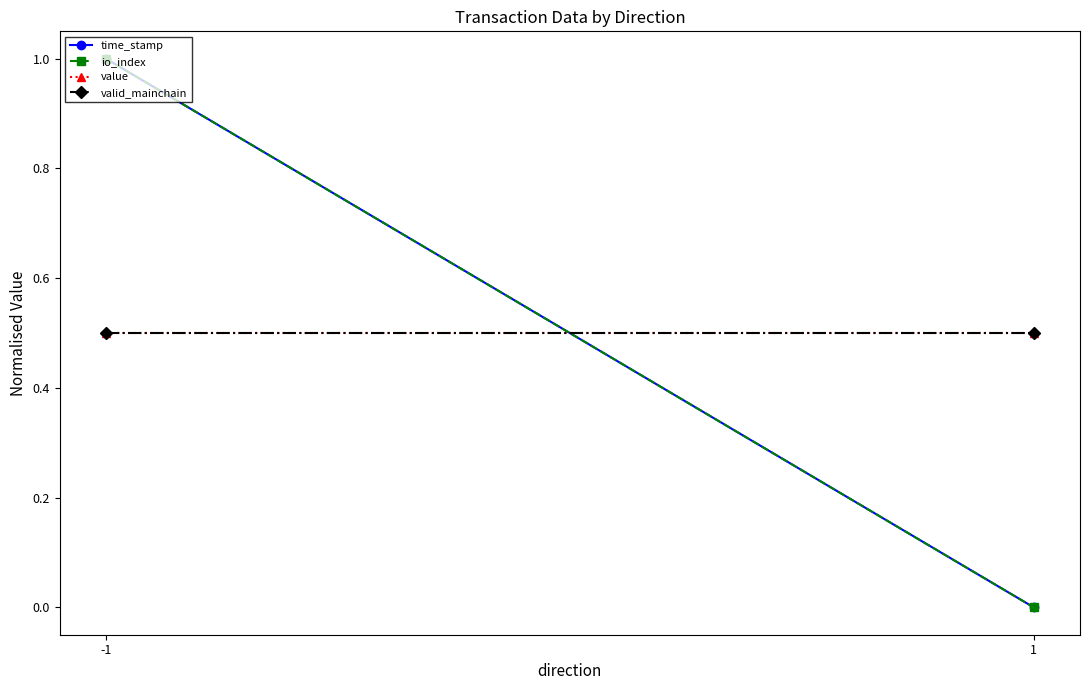

Reading left to right, extract all data points from this chart.

time_stamp: -1=1.0	1=0.0
io_index: -1=1.0	1=0.0
value: -1=0.5	1=0.5
valid_mainchain: -1=0.5	1=0.5